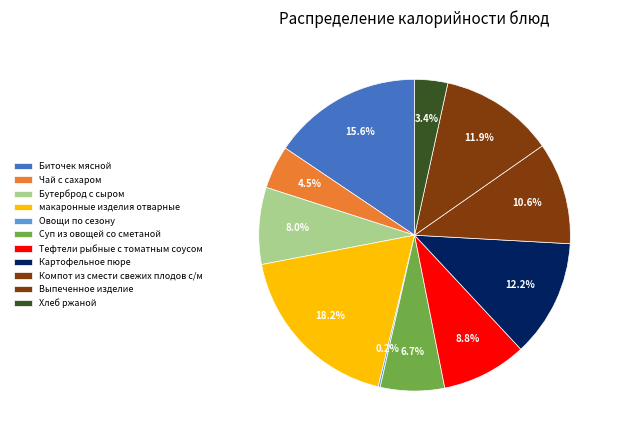

Which slice is the largest?

макаронные изделия отварные